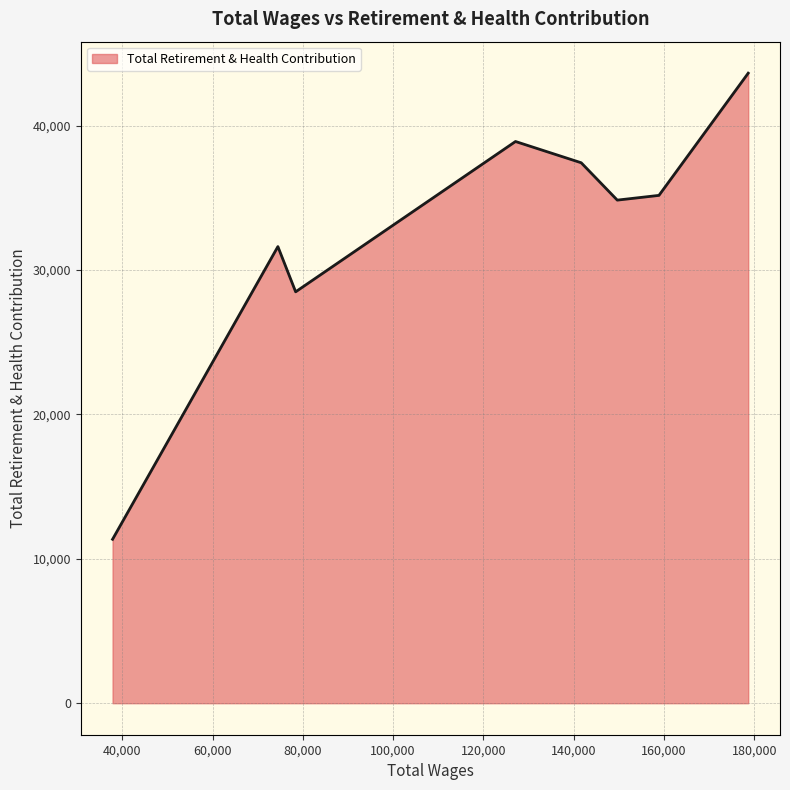

What is the sum of all values?

261482